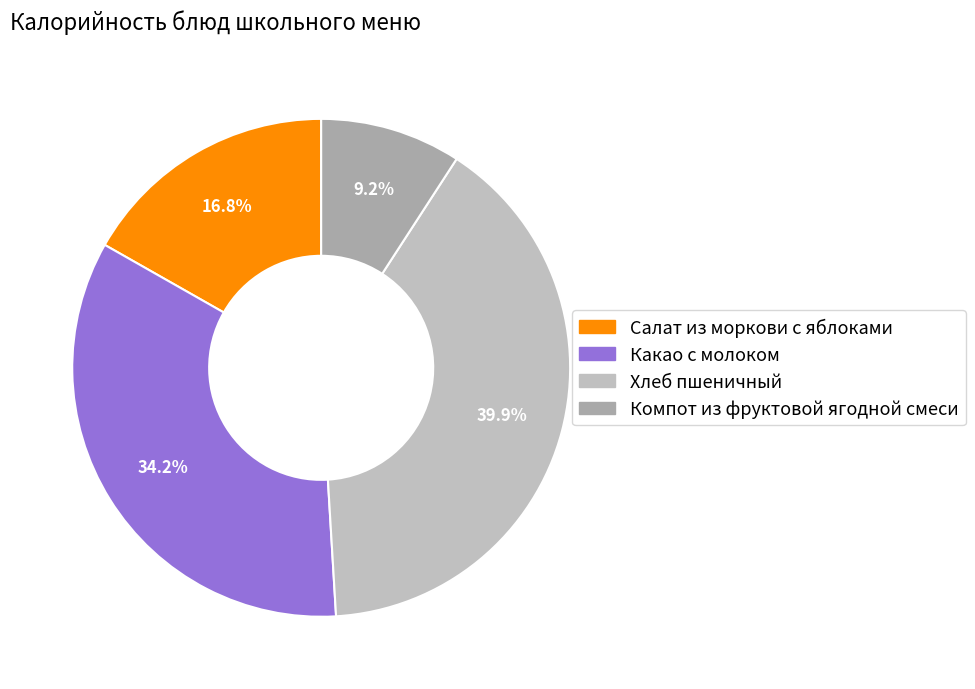

The Какао с молоком slice represents 45% of the pie. True or false?

False